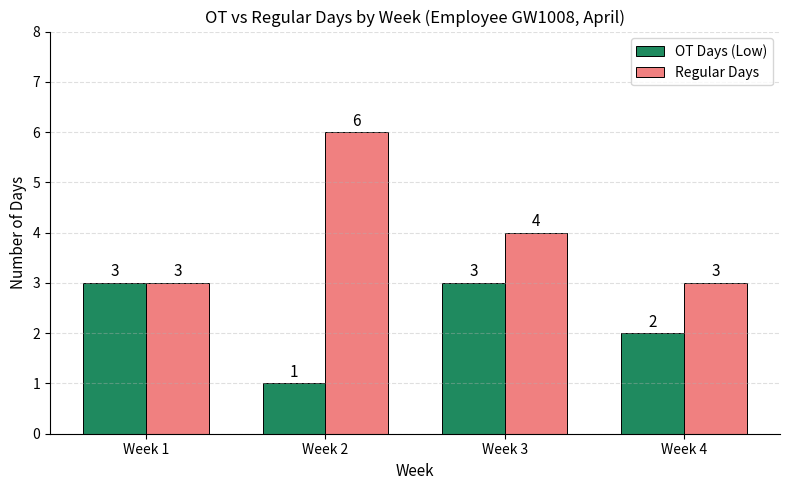

What is the sum of all OT Days (Low) values?

9